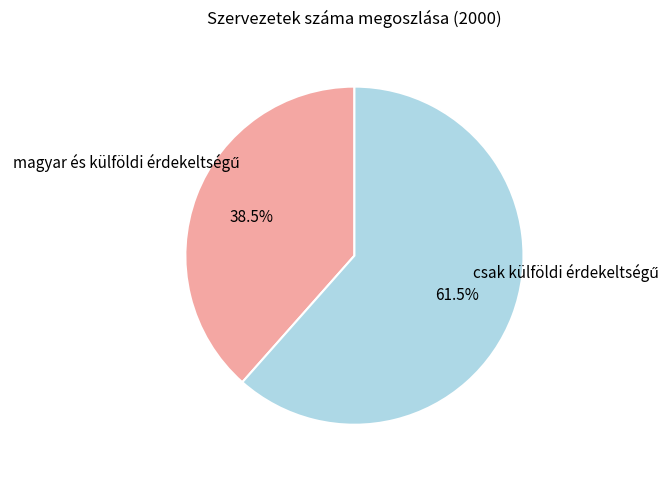

Is there a majority slice in this chart?

Yes